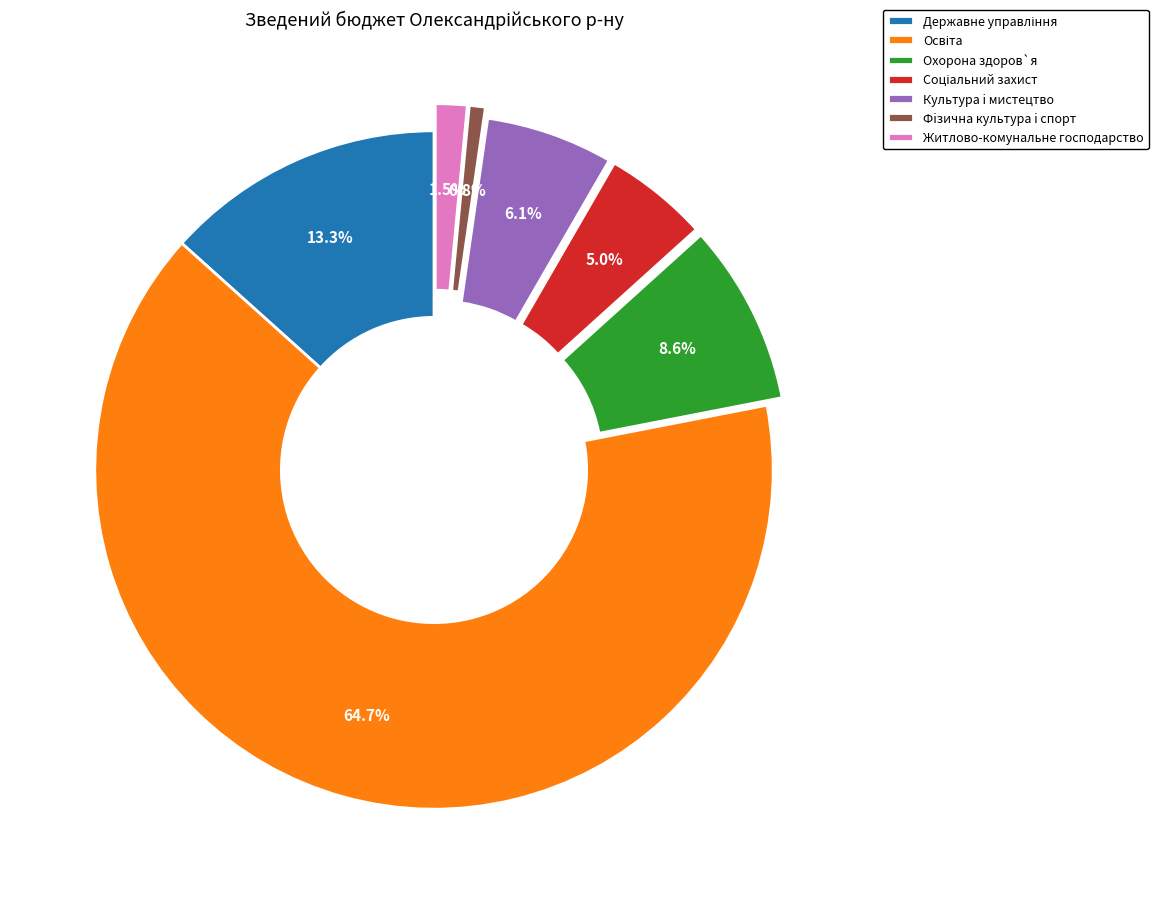

What is the total percentage of Охорона здоров`я and Фiзична культура i спорт?

9.4%